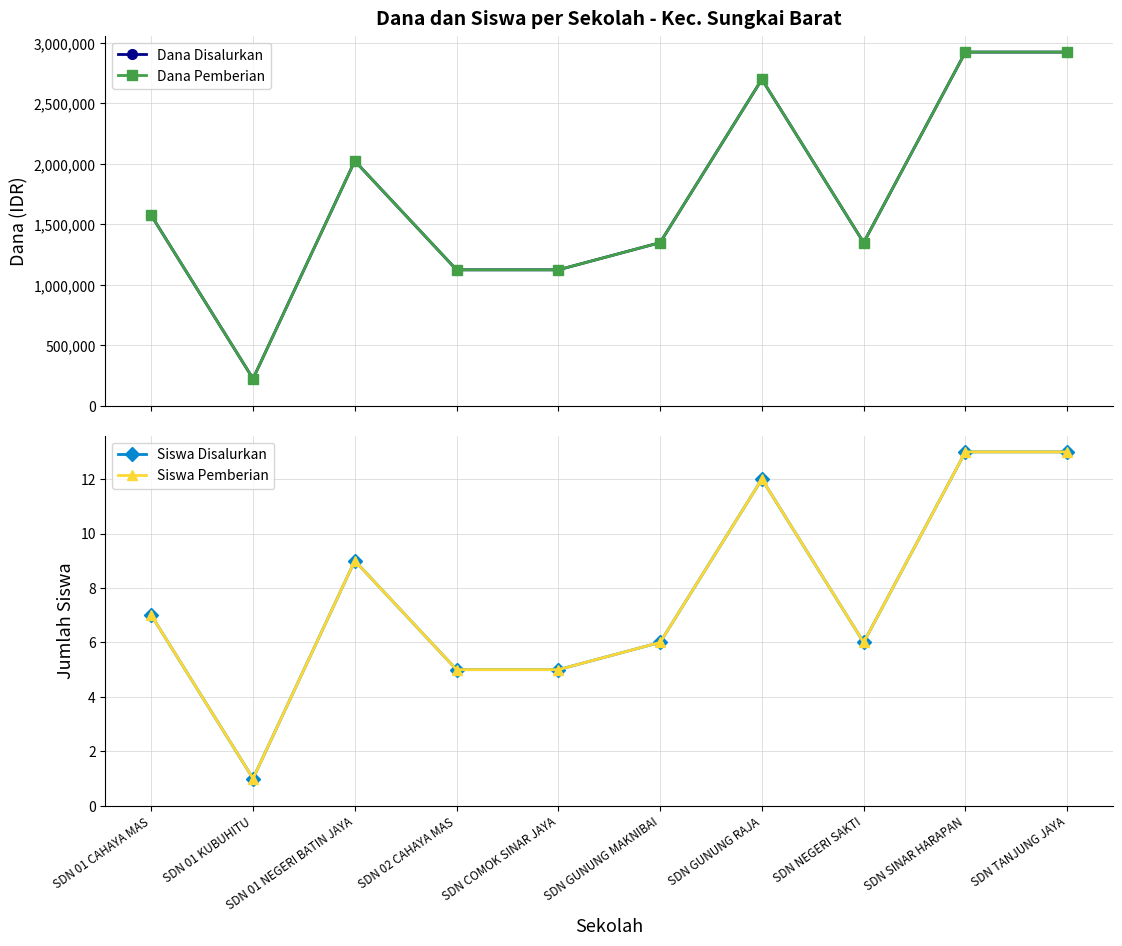

What are all the series names shown in the legend?

Dana Disalurkan, Dana Pemberian, Siswa Disalurkan, Siswa Pemberian